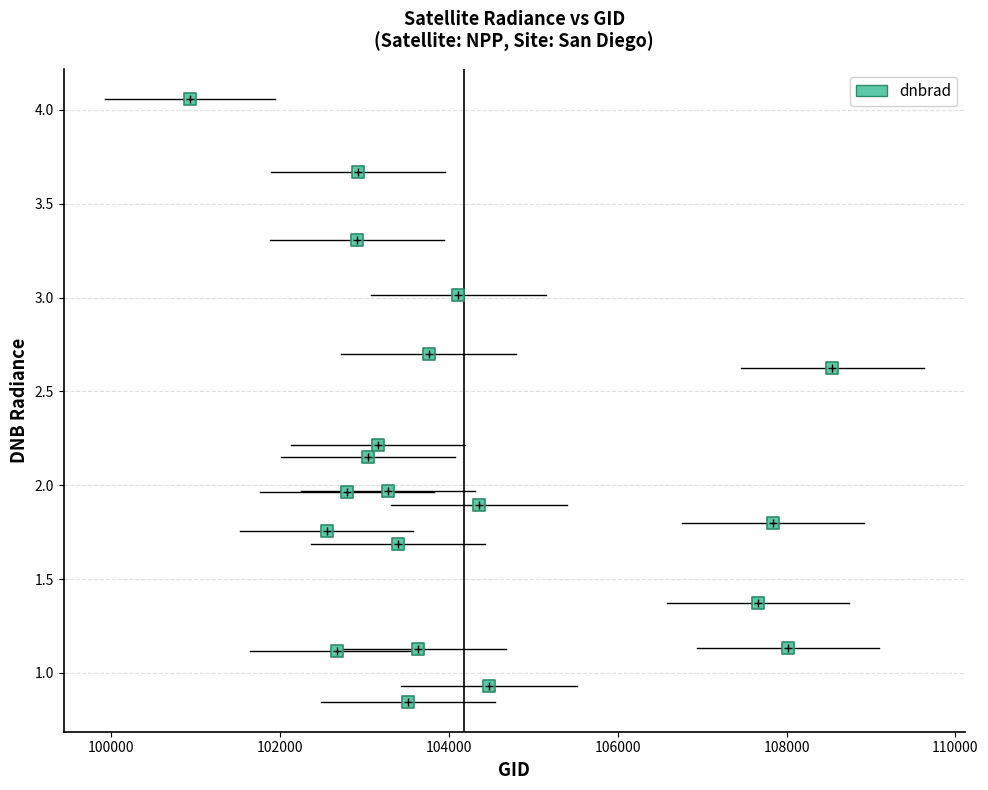

What is the range of X values (max minus min)?

7612.0